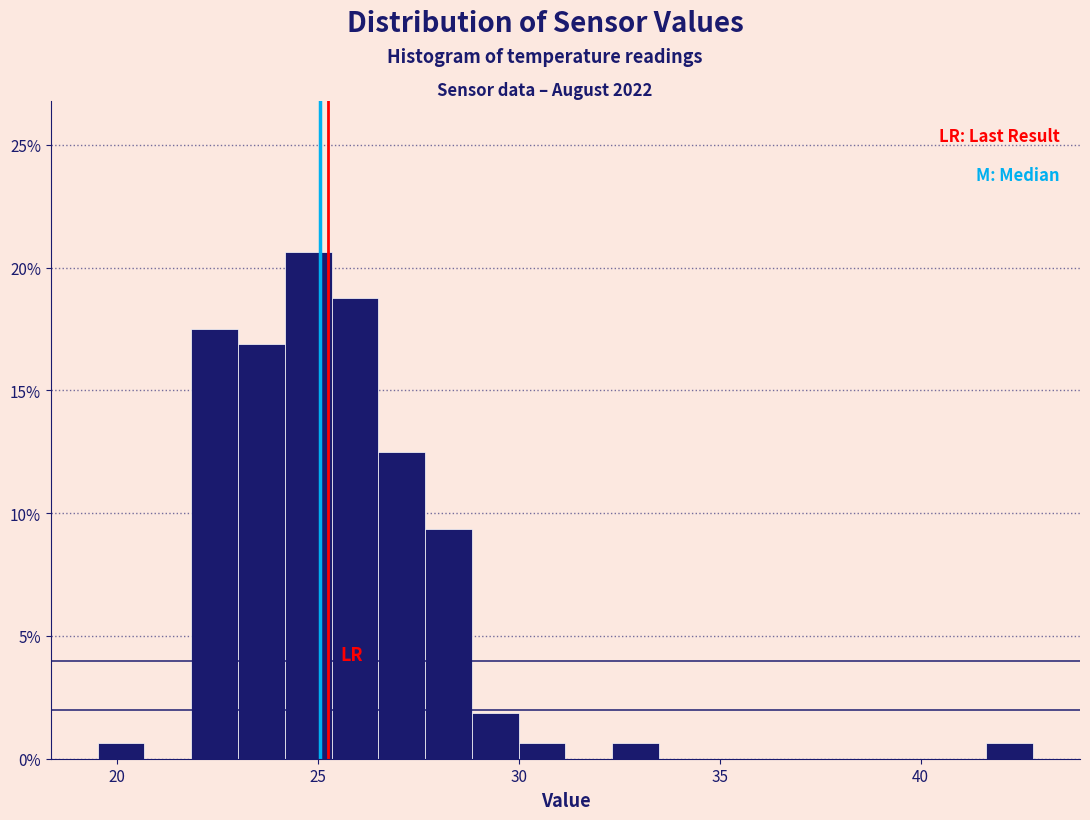

Around what value on the x-axis is the tallest bar? Give the approximate position of its centre, as read against the axis.

25.0